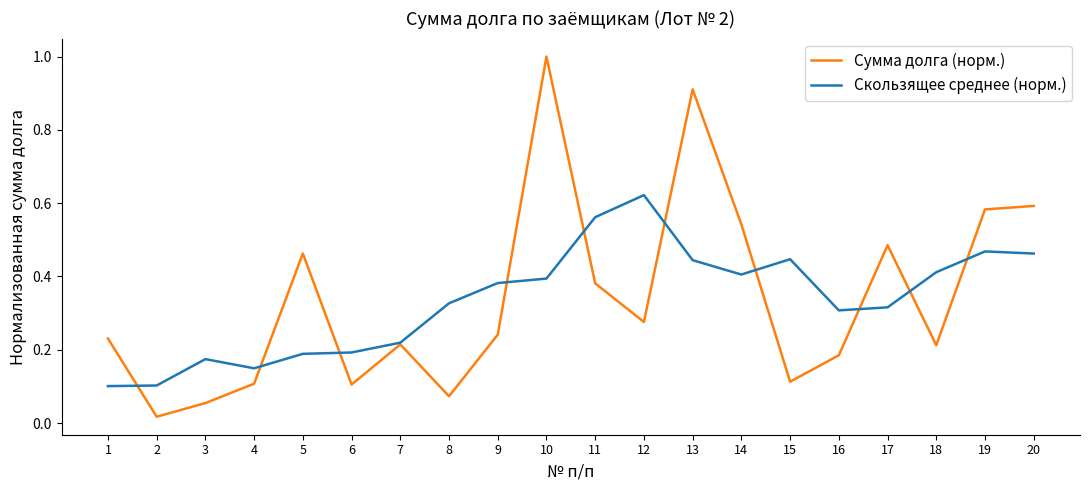

At which category does the chart reach its peak across all series?

10